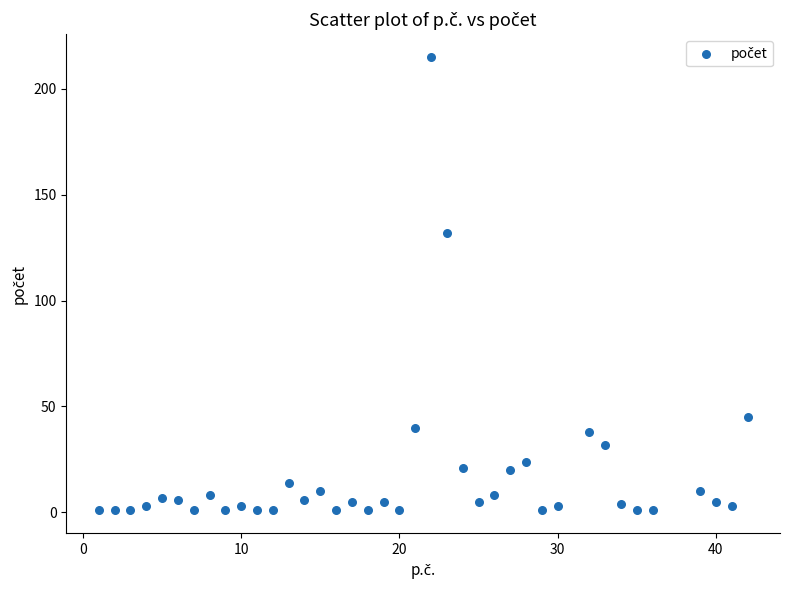

What Y value in the scatter plot is closest to 108?

132